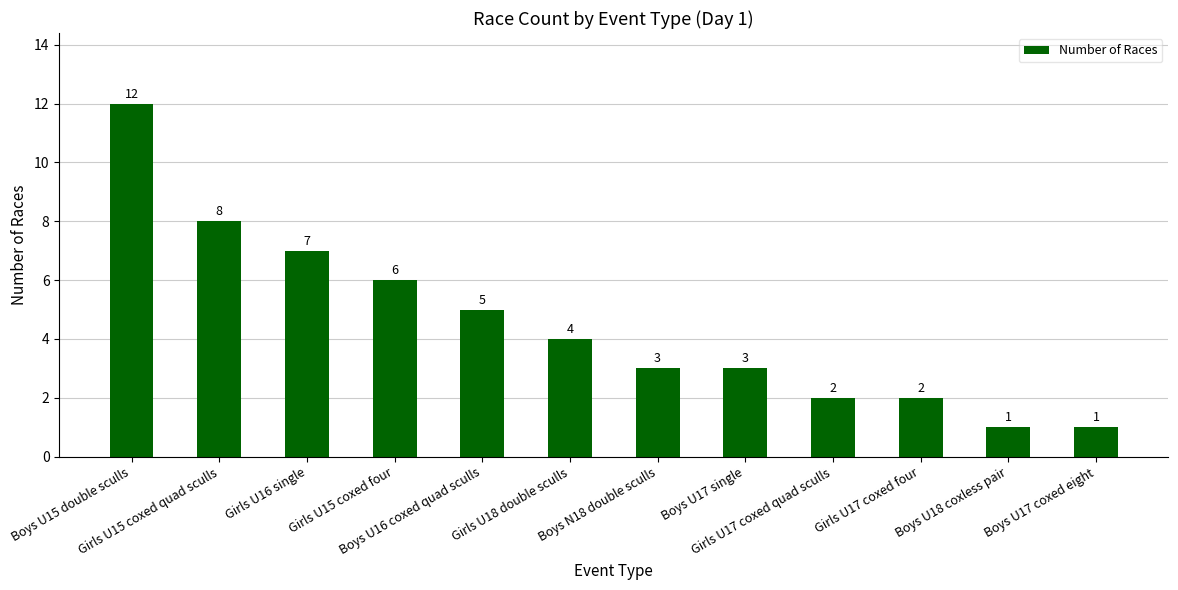

What is the difference between the second highest and minimum values?

7